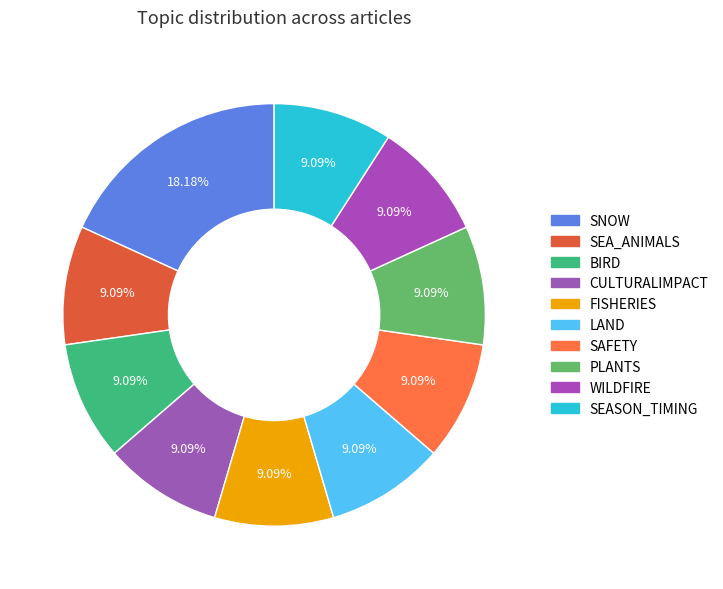

What is the ratio of the value at SEA_ANIMALS to the value at SEASON_TIMING?

1.0